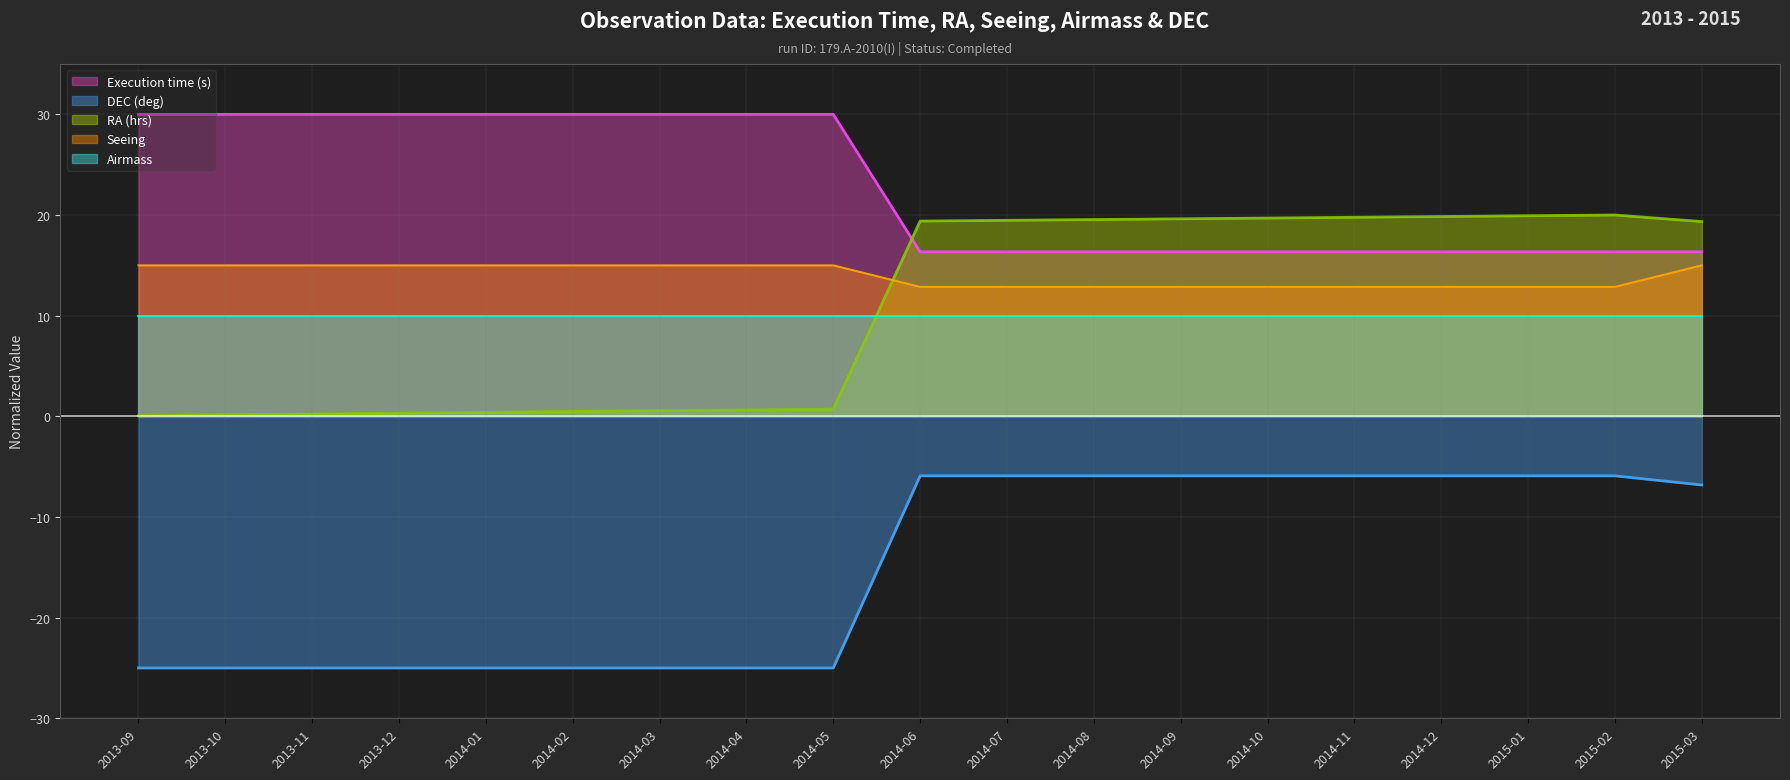

True or false: Seeing has more than 1 interior local peaks.

False